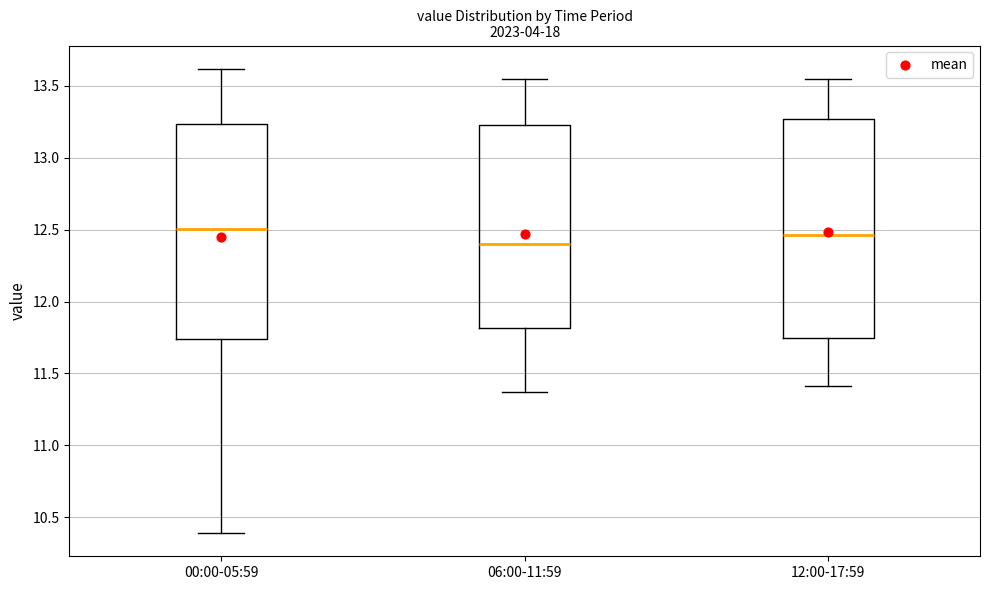

Where does the median line of the box for 12:00-17:59 sit on the y-axis? The values are not printed on the chart, so give them approximately, as read against the axis.

12.45